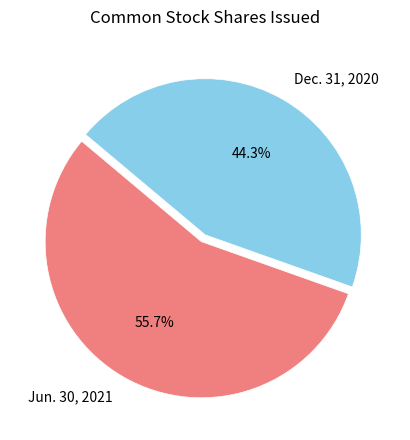

How many segments does this pie chart have?

2